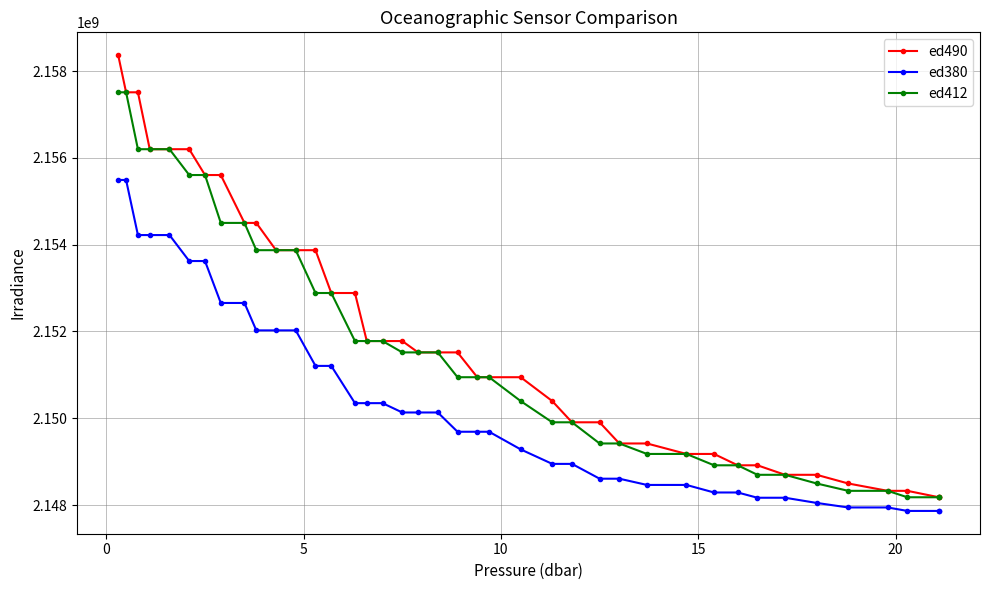

True or false: ed412 and ed380 cross at least once.

False